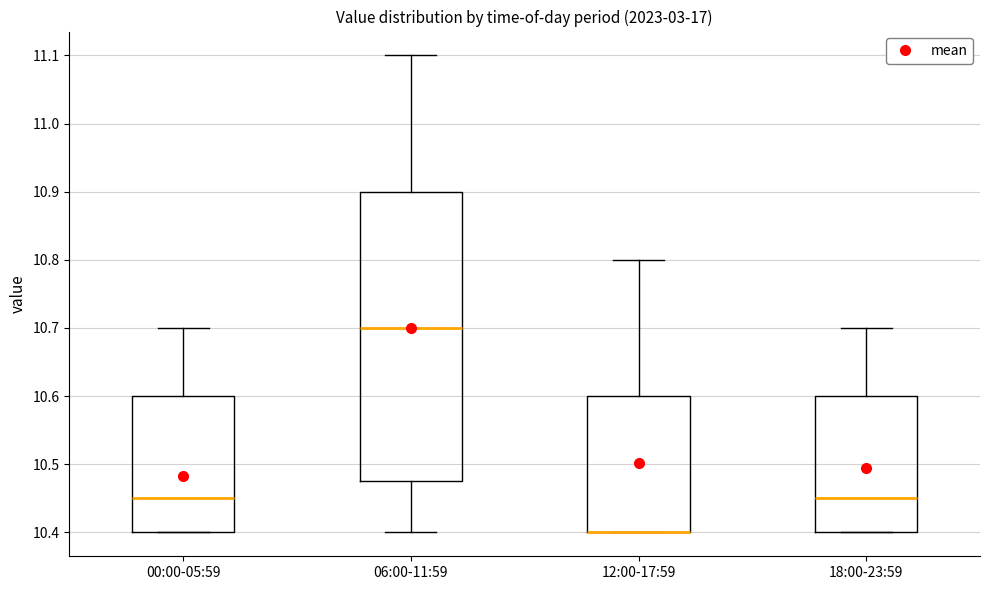

Reading left to right, read every box against the y-axis: the position of its median line, the range the box covers, and the ends of its whiskers. The values are not printed on the chart, so give them approximately, as read against the axis.

00:00-05:59: median 10.45, box 10.40 to 10.60, whiskers 10.40 to 10.70
06:00-11:59: median 10.70, box 10.48 to 10.90, whiskers 10.40 to 11.10
12:00-17:59: median 10.40 (drawn on the box's lower edge), box 10.40 to 10.60, whiskers 10.40 to 10.80
18:00-23:59: median 10.45, box 10.40 to 10.60, whiskers 10.40 to 10.70